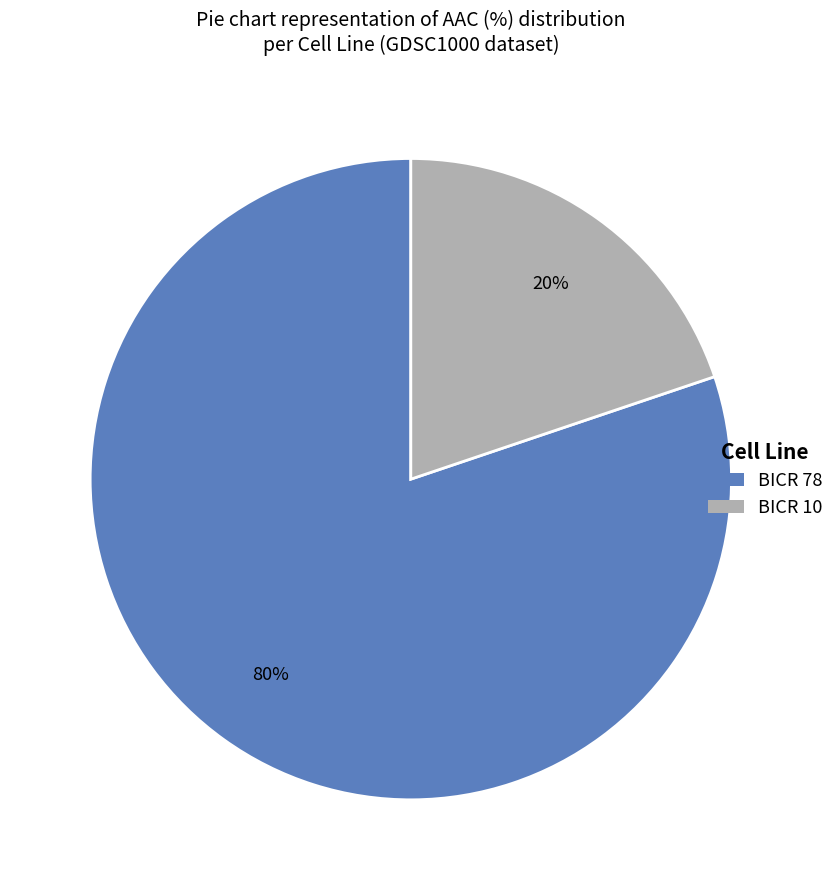

What is the ratio of the value at BICR 10 to the value at BICR 78?

0.2